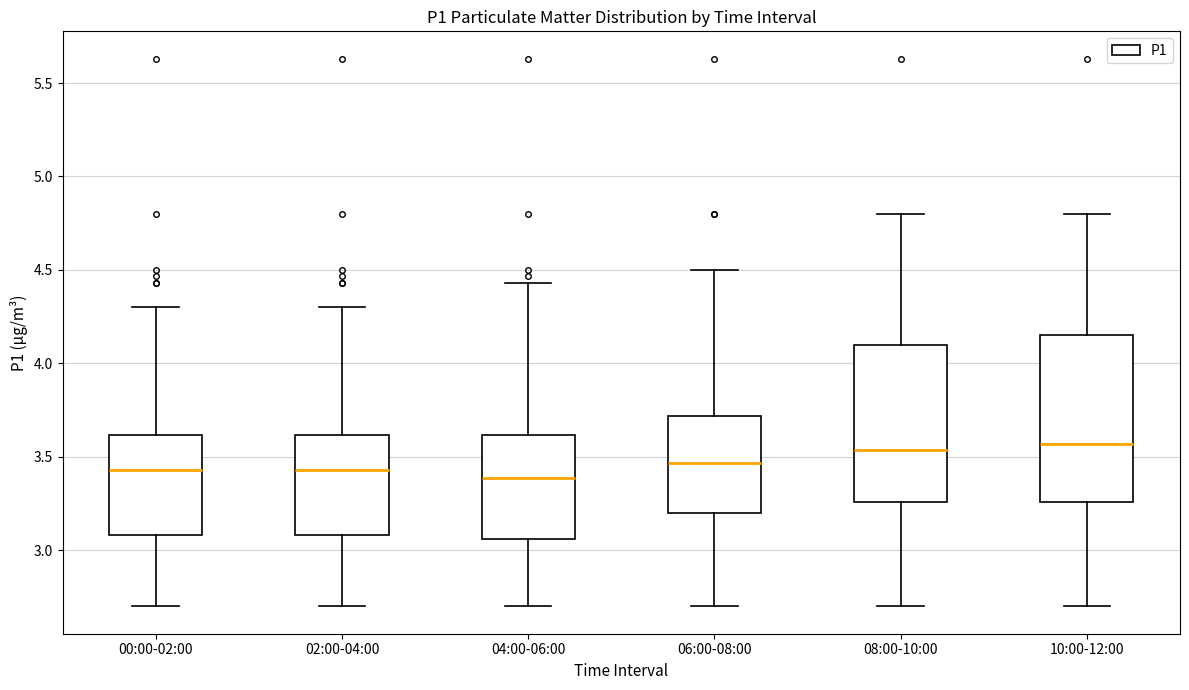

Reading left to right, transcribe this box plot: for each box, give where its median line is, the range the box spans, and where its two whiskers end, as read against the y-axis. The values are not printed on the chart, so give them approximately, as read against the axis.

00:00-02:00: median 3.45, box 3.10 to 3.60, whiskers 2.70 to 4.30
02:00-04:00: median 3.45, box 3.10 to 3.60, whiskers 2.70 to 4.30
04:00-06:00: median 3.40, box 3.05 to 3.60, whiskers 2.70 to 4.45
06:00-08:00: median 3.45, box 3.20 to 3.70, whiskers 2.70 to 4.50
08:00-10:00: median 3.55, box 3.25 to 4.10, whiskers 2.70 to 4.80
10:00-12:00: median 3.55, box 3.25 to 4.15, whiskers 2.70 to 4.80